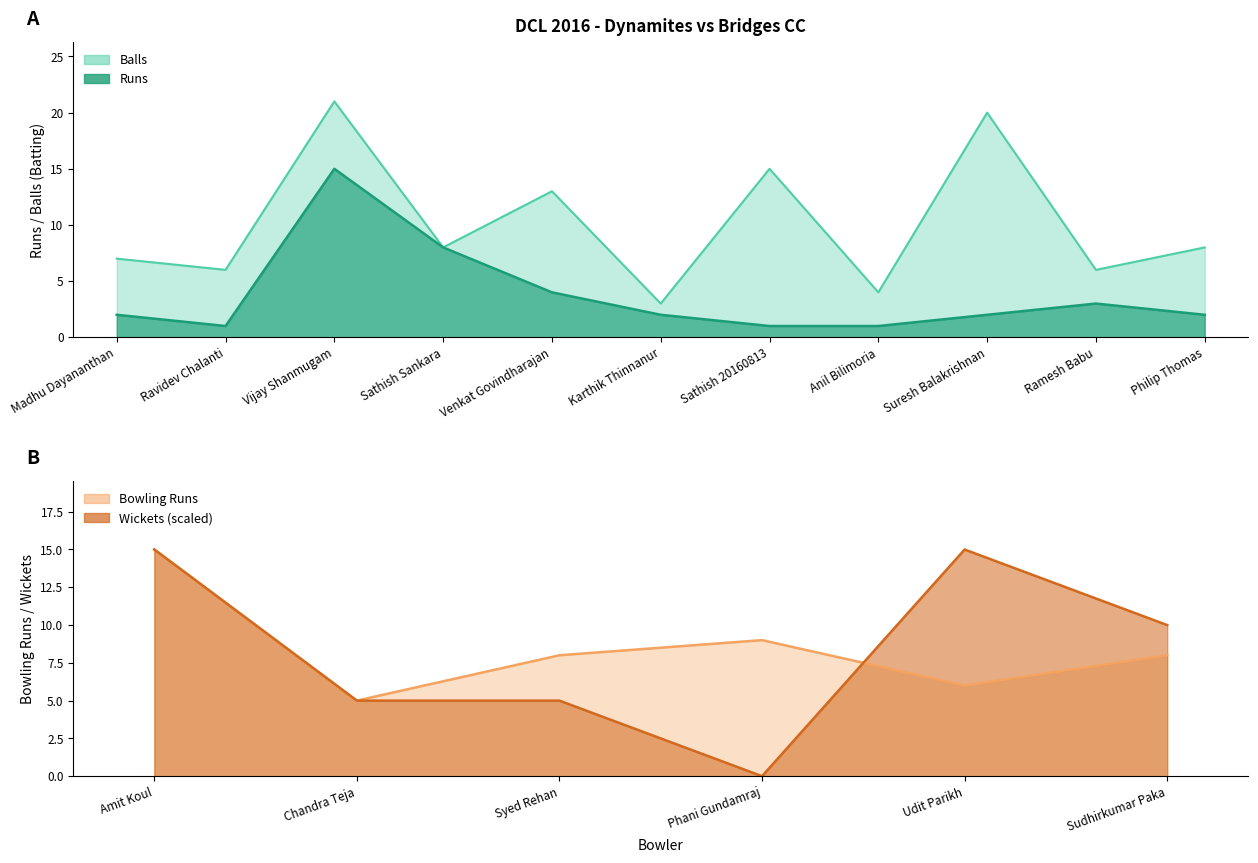

What is the difference between the maximum and minimum values in the Balls series?

18